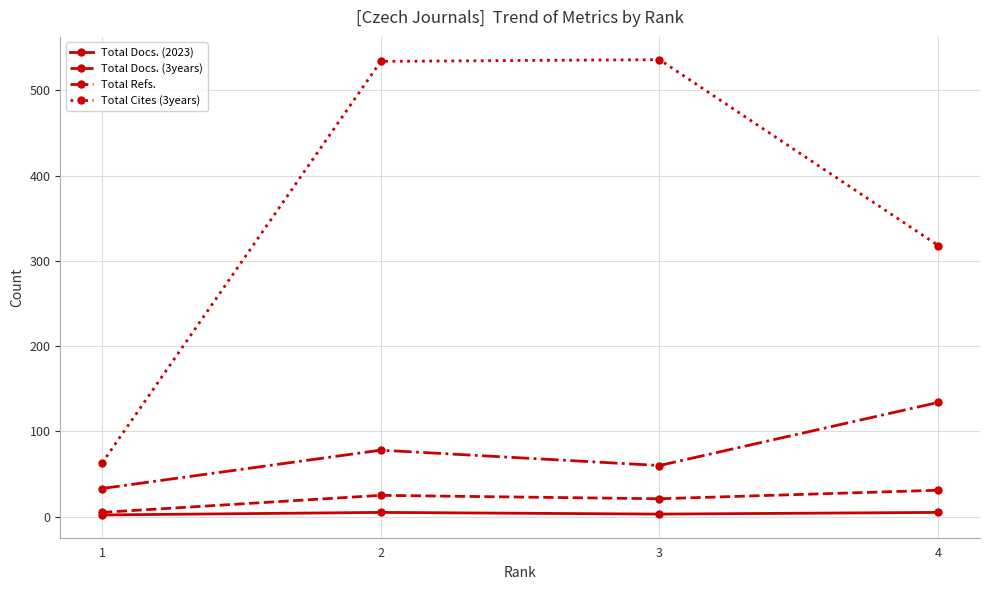

How many lines are shown in the chart?

4